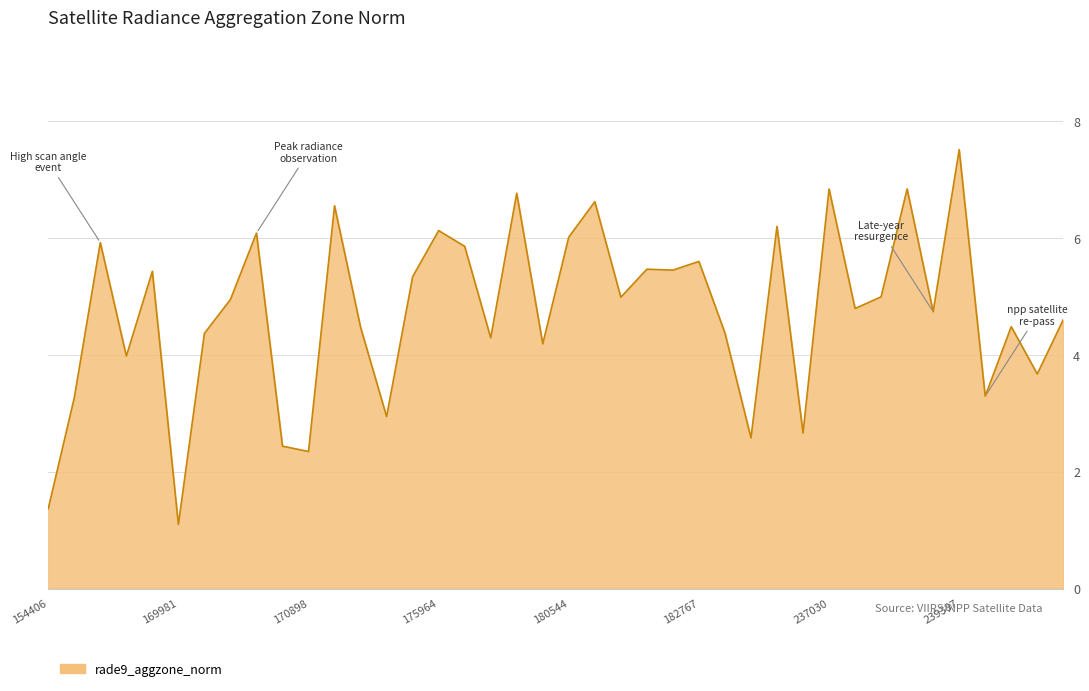

What is the difference between the maximum and minimum values?

6.4